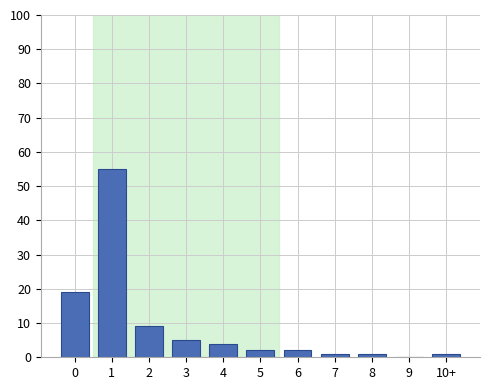

Reading left to right, what are all the values shown in this chart?

0=19	1=55	2=9	3=5	4=4	5=2	6=2	7=1	8=1	9=0	10+=1